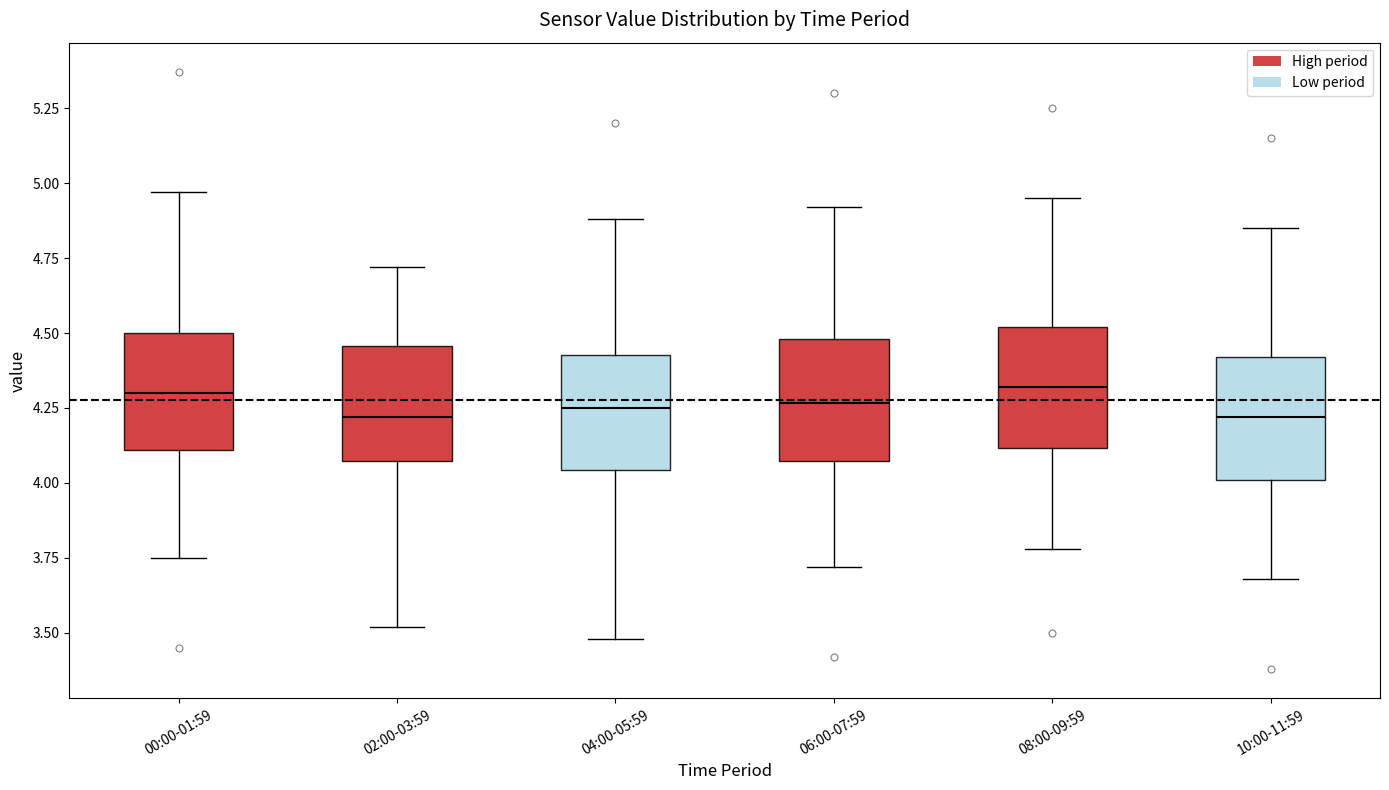

Where is the upper edge of the box for 06:00-07:59 on the y-axis? The values are not printed on the chart, so give them approximately, as read against the axis.

4.50